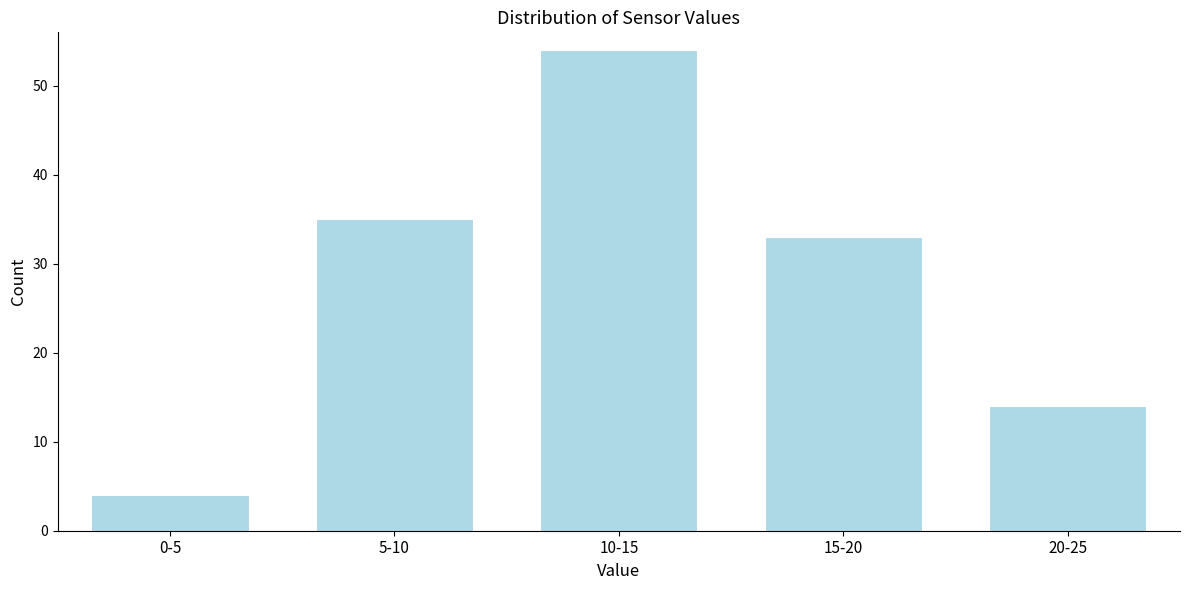

Reading right to left, what are all the values shown in this chart?

20-25=14	15-20=33	10-15=54	5-10=35	0-5=4